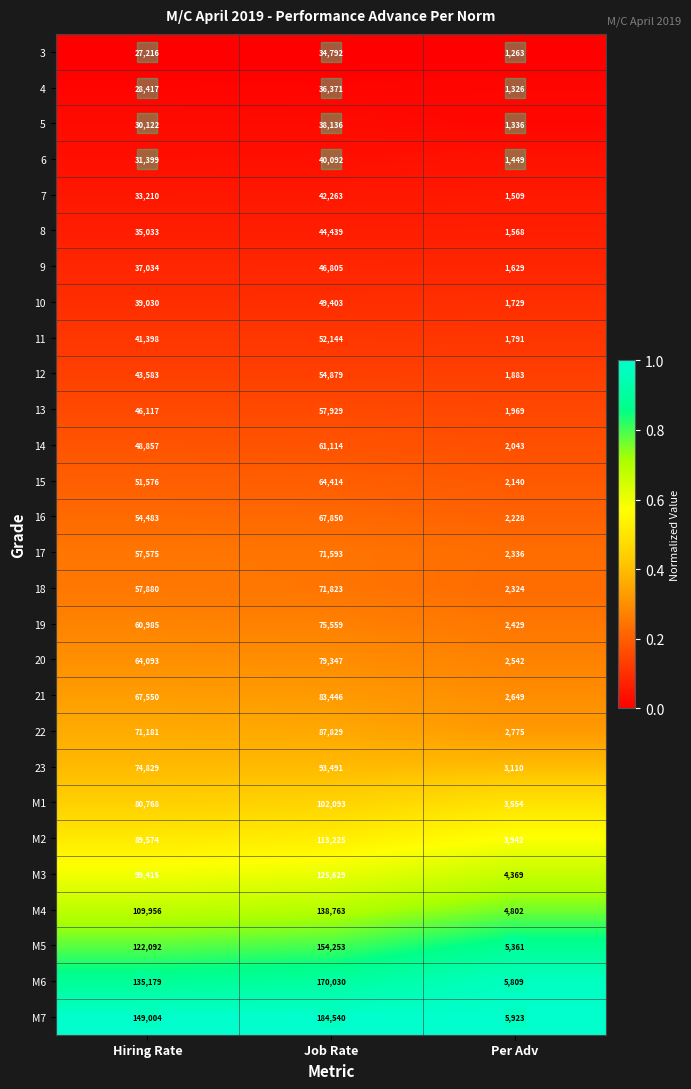

Read the 5 value at Per Adv, to the nearest 50.

1350